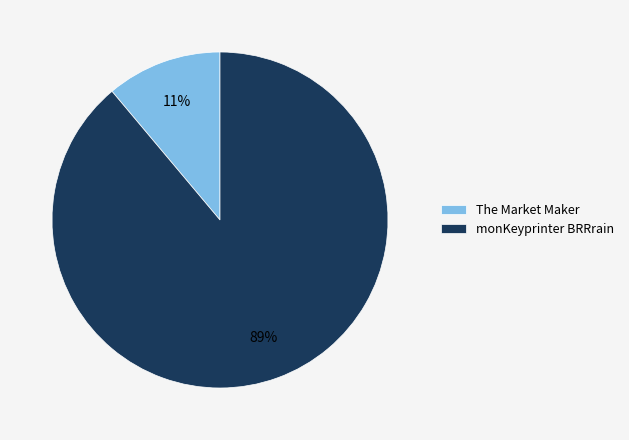

Is the sum of The Market Maker and monKeyprinter BRRrain greater than half?

Yes